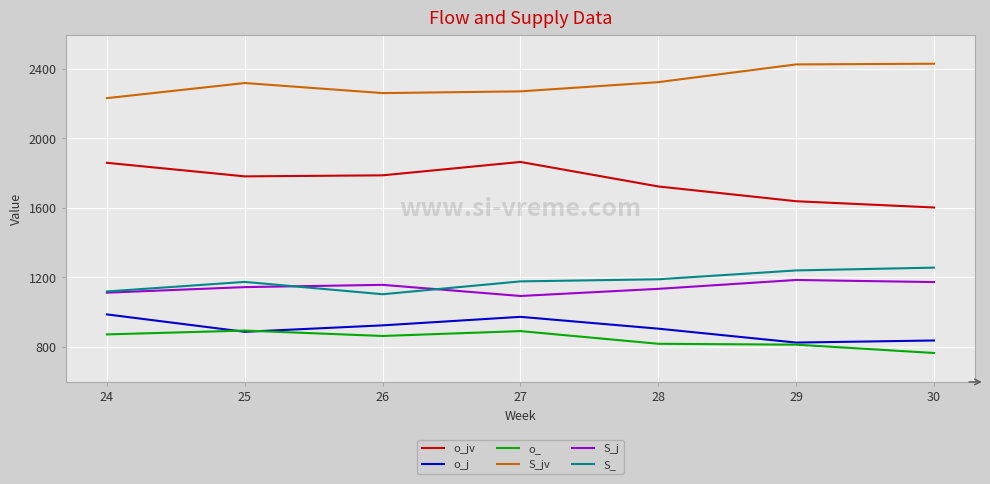

What is the maximum value for o_j?

987